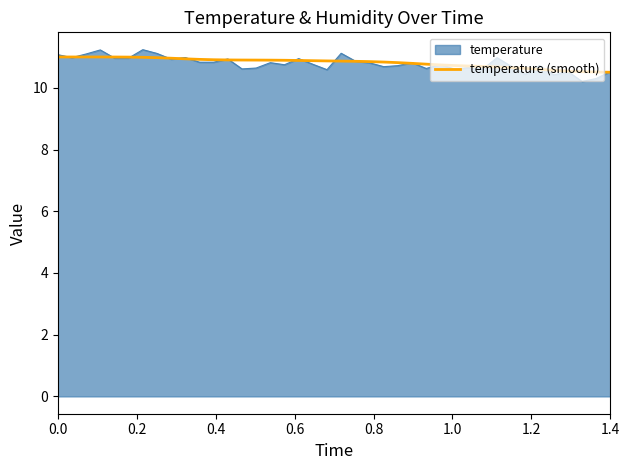

What is the minimum value for temperature (smooth)?

10.5